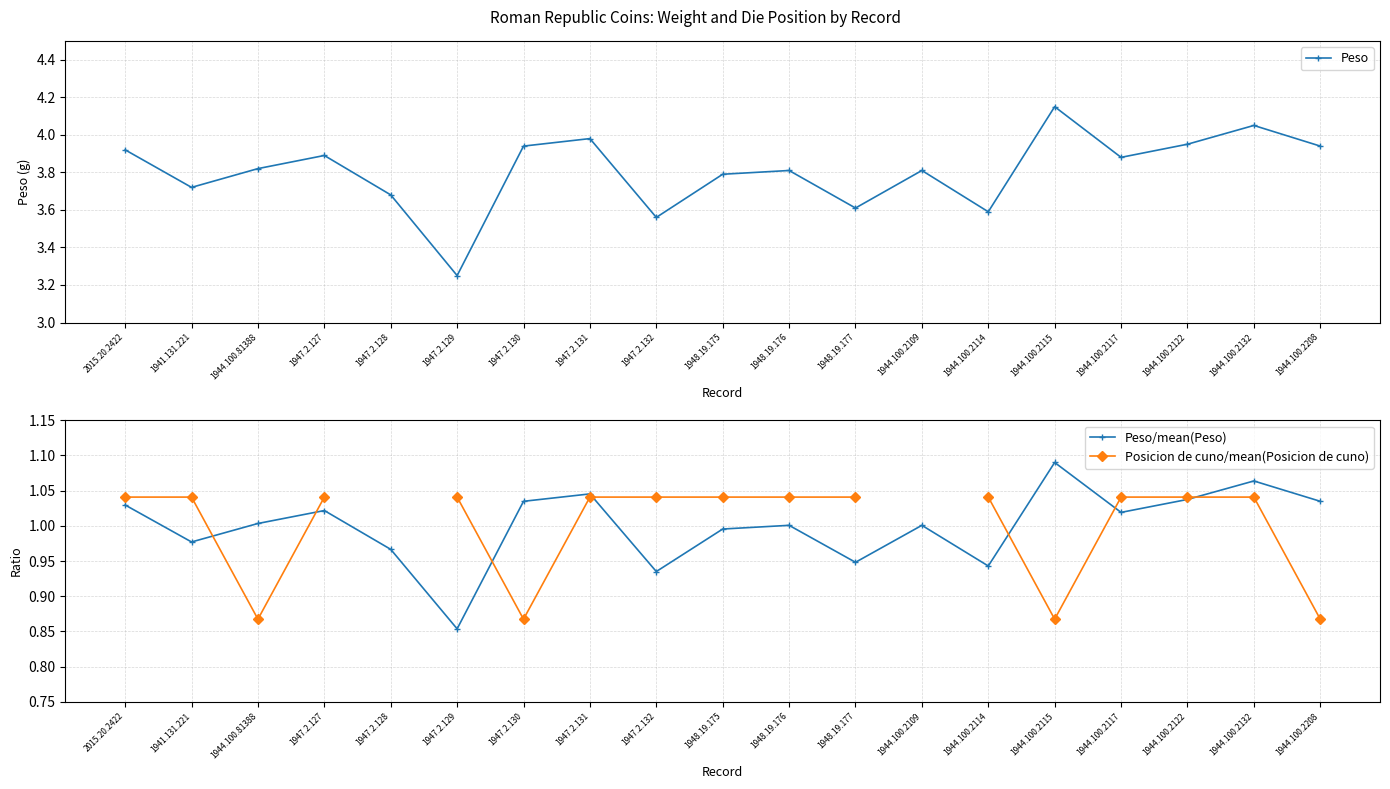

What is the label of the 16th point from the left?

1944.100.2117